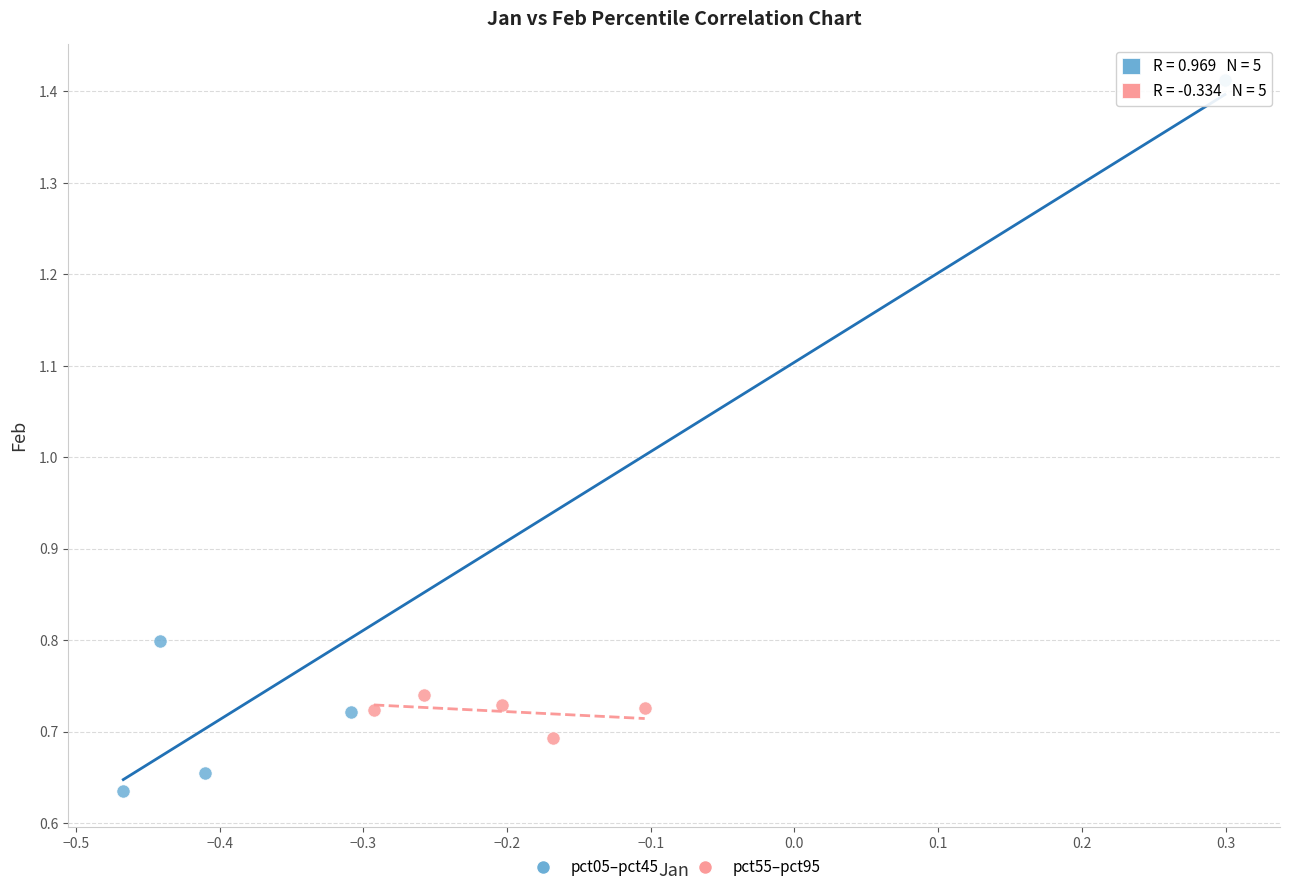

Which series has the largest Y range (max minus min)?

pct05–pct45